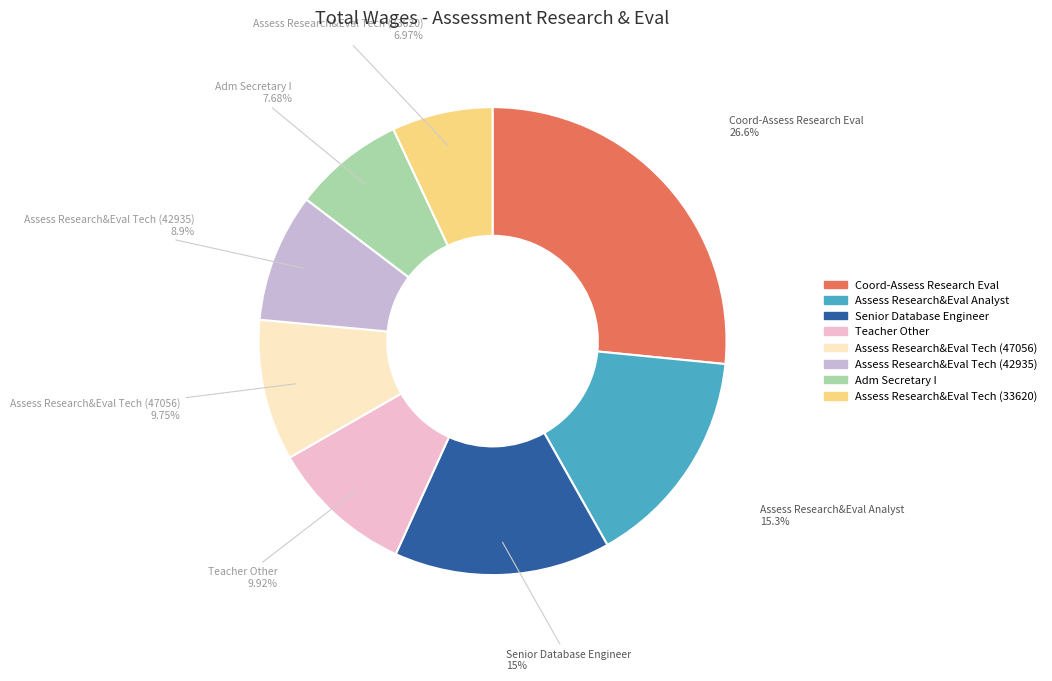

Does Teacher Other account for over 50% of the chart?

No